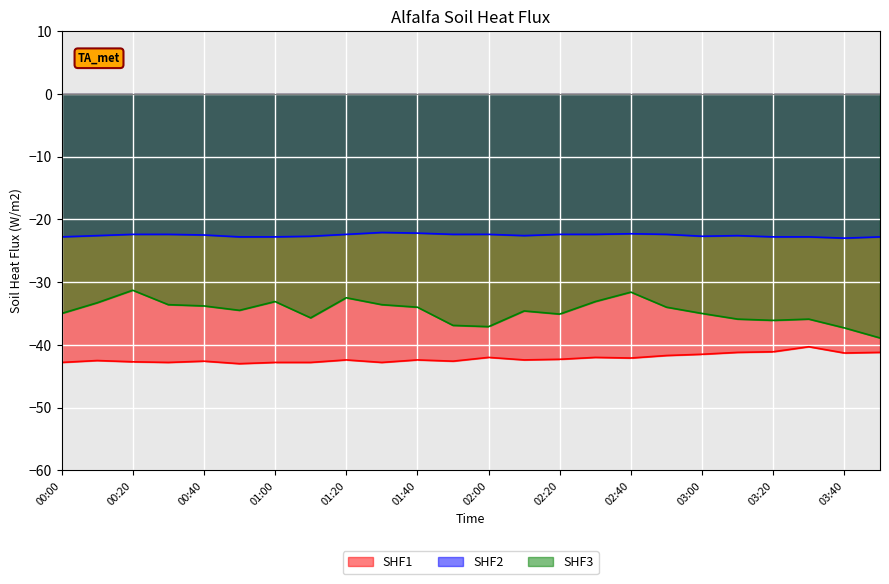

Reading right to left, transcribe all the data shown in this chart.

1.155: 03:50=-41.2	03:40=-41.3	03:30=-40.3	03:20=-41.1	03:10=-41.2	03:00=-41.5	02:50=-41.7	02:40=-42.1	02:30=-42.0	02:20=-42.3	02:10=-42.4	02:00=-42.0	01:50=-42.6	01:40=-42.4	01:30=-42.8	01:20=-42.4	01:10=-42.8	01:00=-42.8	00:50=-43.0	00:40=-42.6	00:30=-42.8	00:20=-42.7	00:10=-42.5	00:00=-42.8
1.251: 03:50=-22.8	03:40=-23.0	03:30=-22.8	03:20=-22.8	03:10=-22.6	03:00=-22.7	02:50=-22.4	02:40=-22.3	02:30=-22.4	02:20=-22.4	02:10=-22.6	02:00=-22.4	01:50=-22.4	01:40=-22.2	01:30=-22.1	01:20=-22.4	01:10=-22.7	01:00=-22.8	00:50=-22.8	00:40=-22.5	00:30=-22.4	00:20=-22.4	00:10=-22.6	00:00=-22.8
1.348: 03:50=-38.9	03:40=-37.3	03:30=-35.9	03:20=-36.1	03:10=-35.9	03:00=-35.0	02:50=-34.0	02:40=-31.6	02:30=-33.1	02:20=-35.1	02:10=-34.6	02:00=-37.1	01:50=-36.9	01:40=-34.0	01:30=-33.6	01:20=-32.5	01:10=-35.7	01:00=-33.1	00:50=-34.5	00:40=-33.8	00:30=-33.6	00:20=-31.3	00:10=-33.3	00:00=-35.0